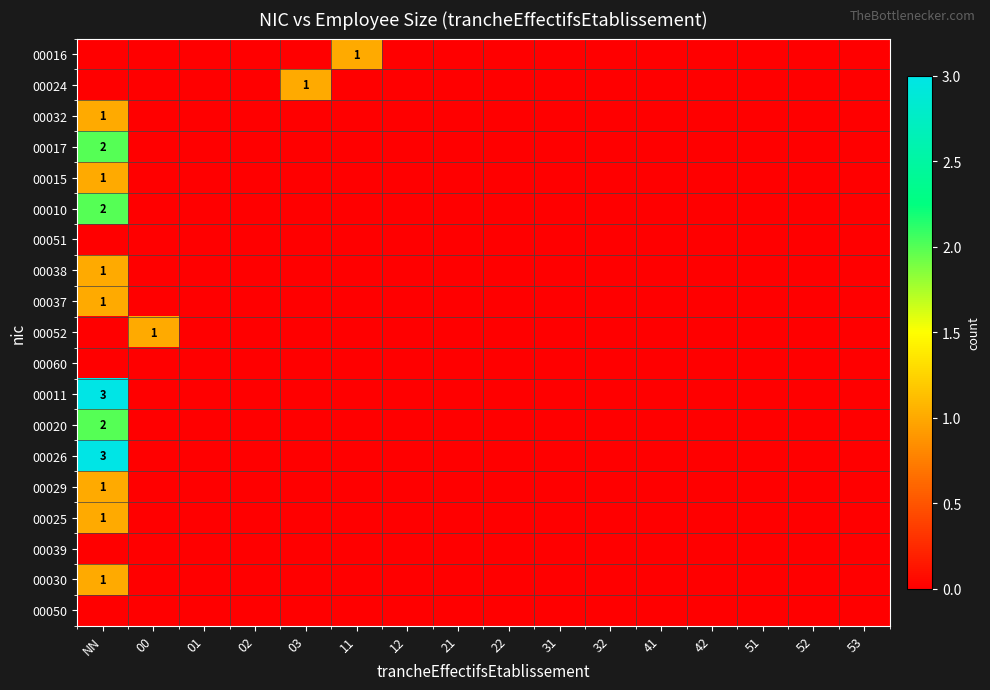

Where is 00030 nearest to the value 0?

00